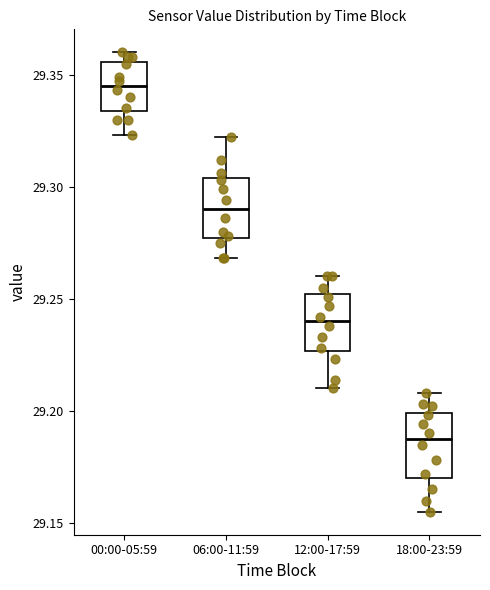

Reading left to right, read every box against the y-axis: the position of its median line, the range the box covers, and the ends of its whiskers. The values are not printed on the chart, so give them approximately, as read against the axis.

00:00-05:59: median 29.345, box 29.335 to 29.355, whiskers 29.325 to 29.360
06:00-11:59: median 29.290, box 29.275 to 29.305, whiskers 29.270 to 29.320
12:00-17:59: median 29.240, box 29.225 to 29.250, whiskers 29.210 to 29.260
18:00-23:59: median 29.190, box 29.170 to 29.200, whiskers 29.155 to 29.210